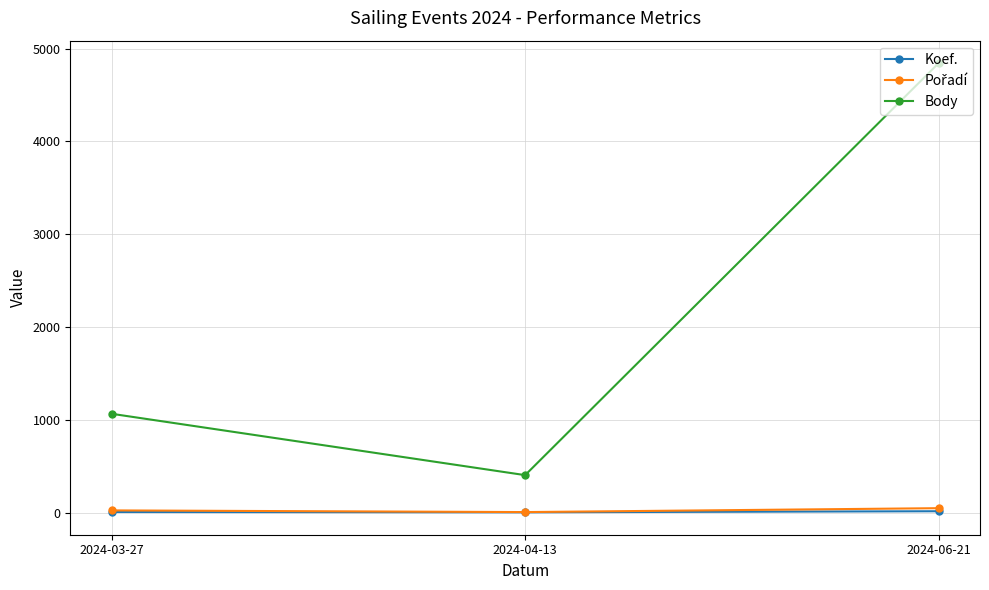

What is the minimum value shown in the chart?

4